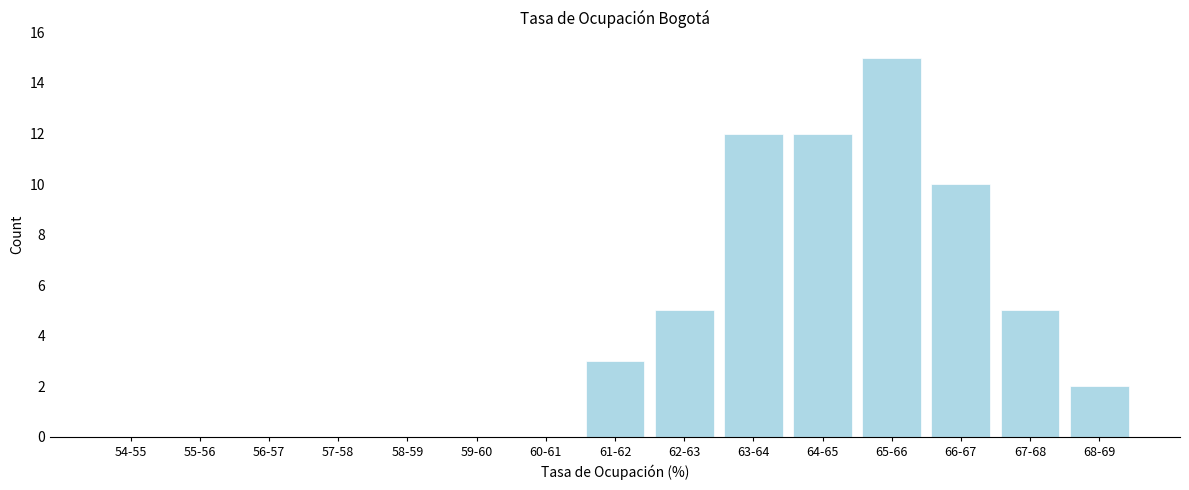

Reading right to left, transcribe all the data shown in this chart.

68-69=2	67-68=5	66-67=10	65-66=15	64-65=12	63-64=12	62-63=5	61-62=3	60-61=0	59-60=0	58-59=0	57-58=0	56-57=0	55-56=0	54-55=0